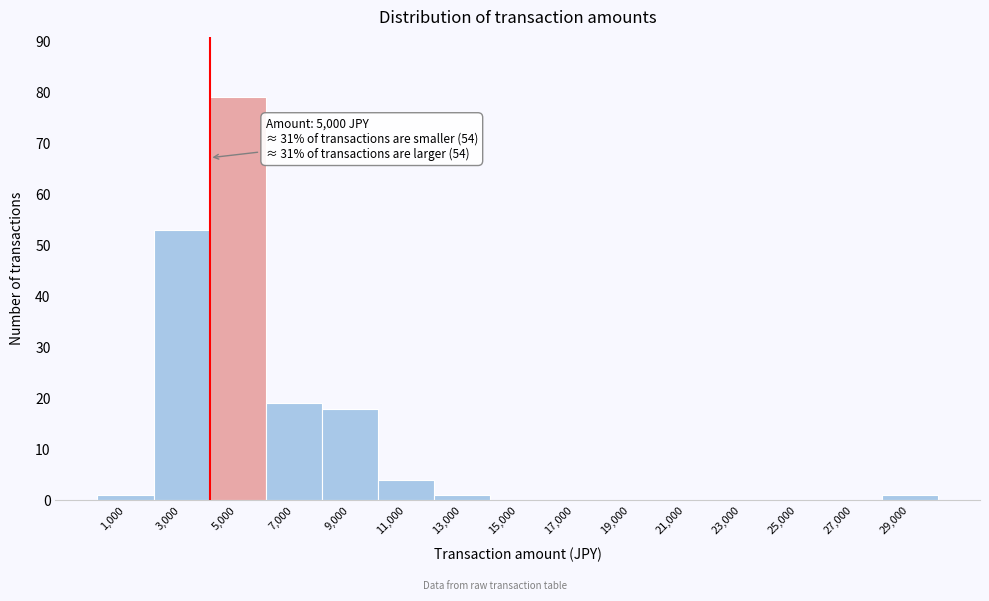

Reading right to left, extract all data points from this chart.

29,000=1	27,000=0	25,000=0	23,000=0	21,000=0	19,000=0	17,000=0	15,000=0	13,000=1	11,000=4	9,000=18	7,000=19	5,000=79	3,000=53	1,000=1